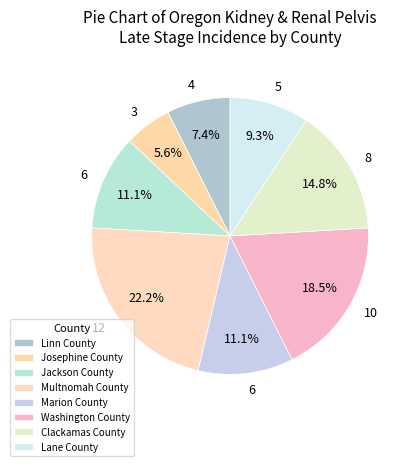

How many segments does this pie chart have?

8